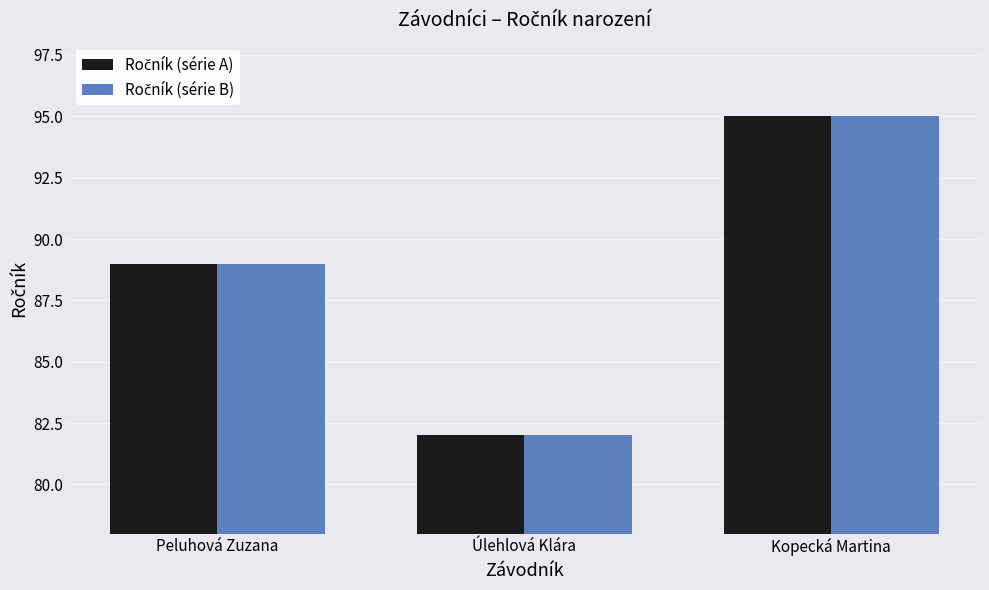

What is the minimum value shown in the chart?

82